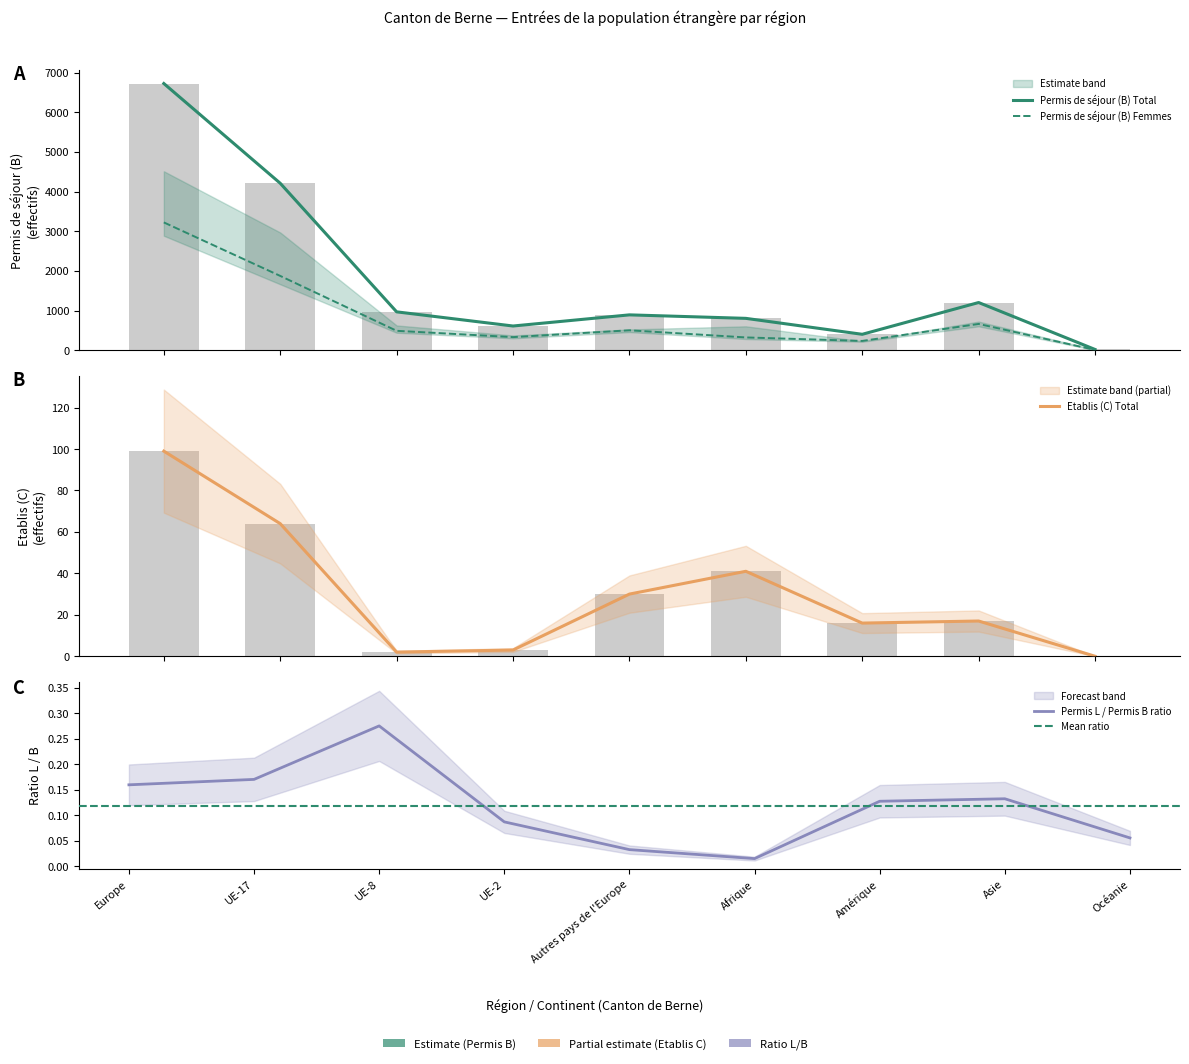

How many data points in Etablis (C) Total are above 17?

4